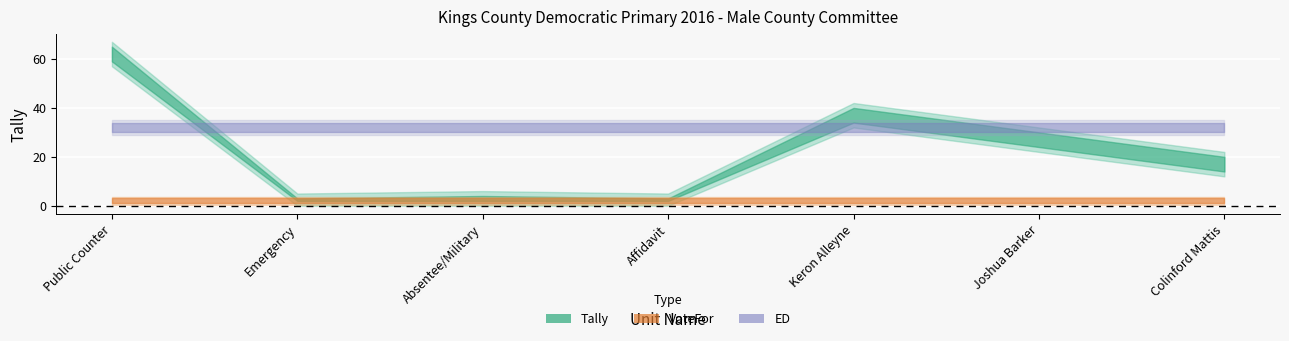

What position from the right is Affidavit?

4